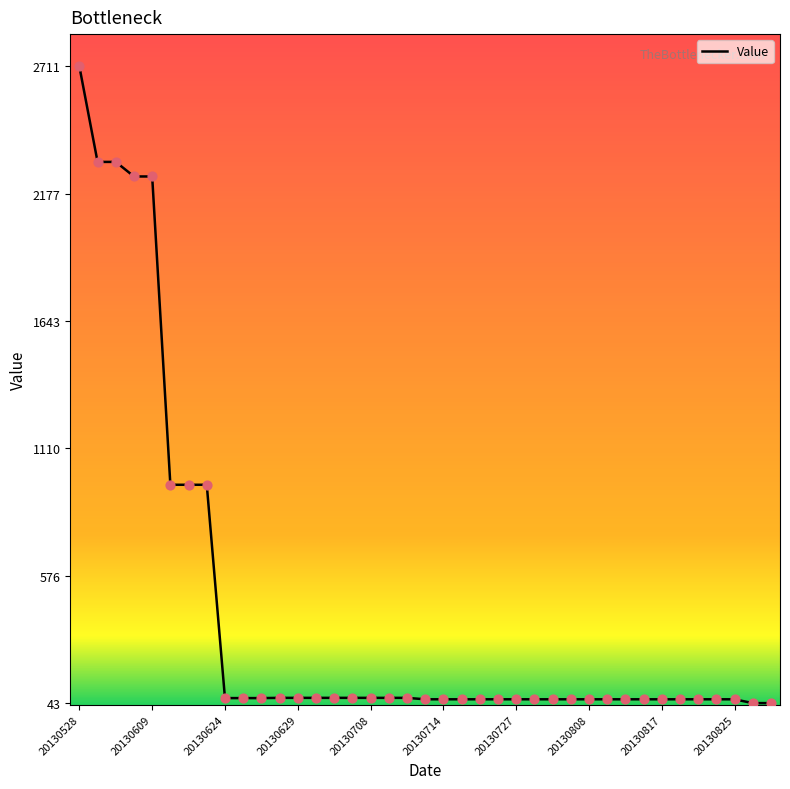

What is the greatest value displayed?

2711